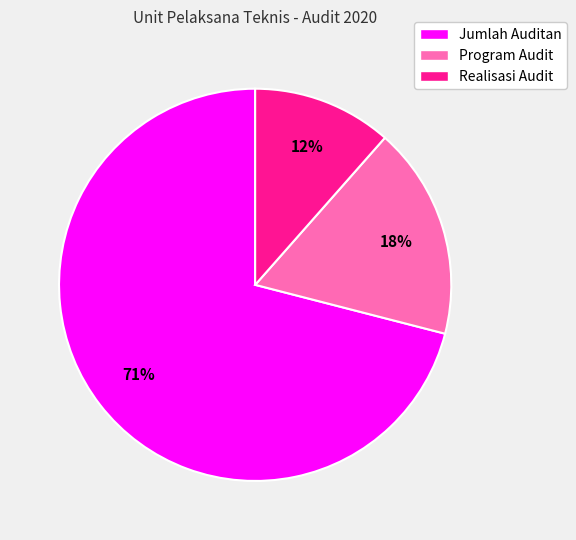

To the nearest percent, what is the average slice percentage?

33%